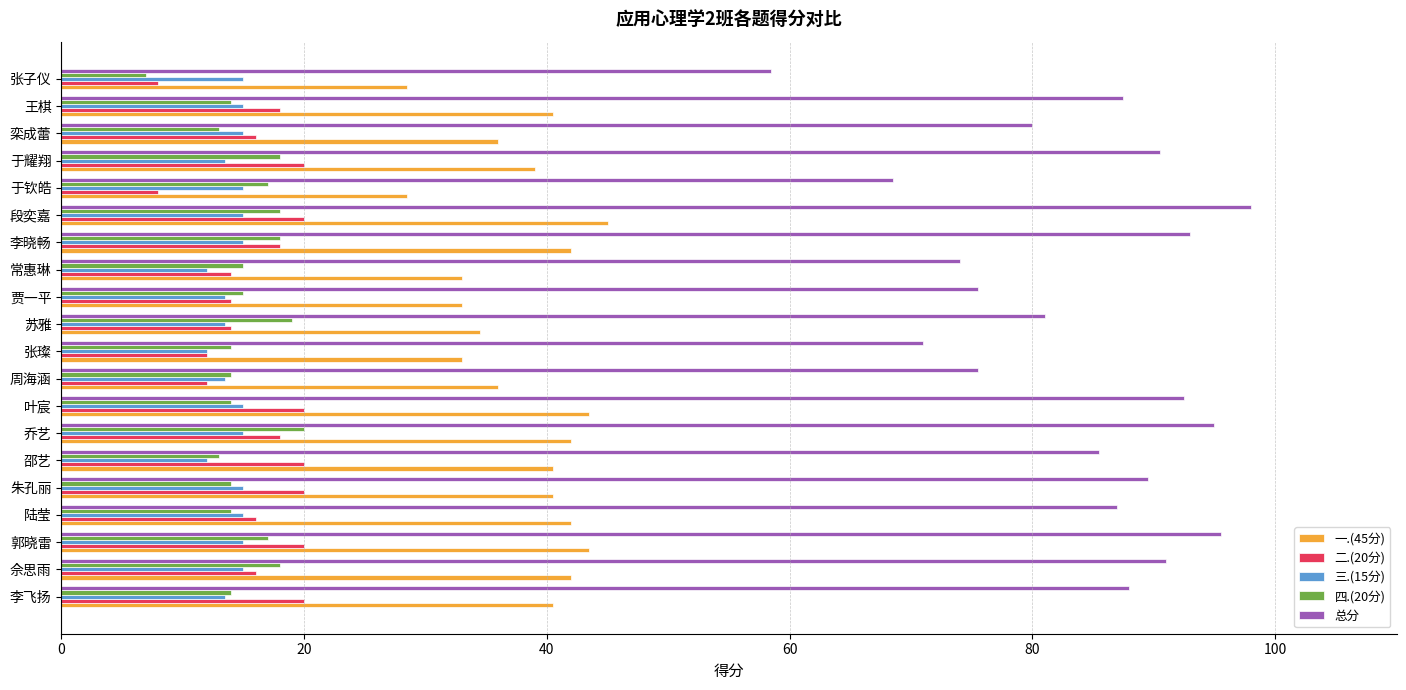

What is the lowest value of the 四.(20分) series?

7.0